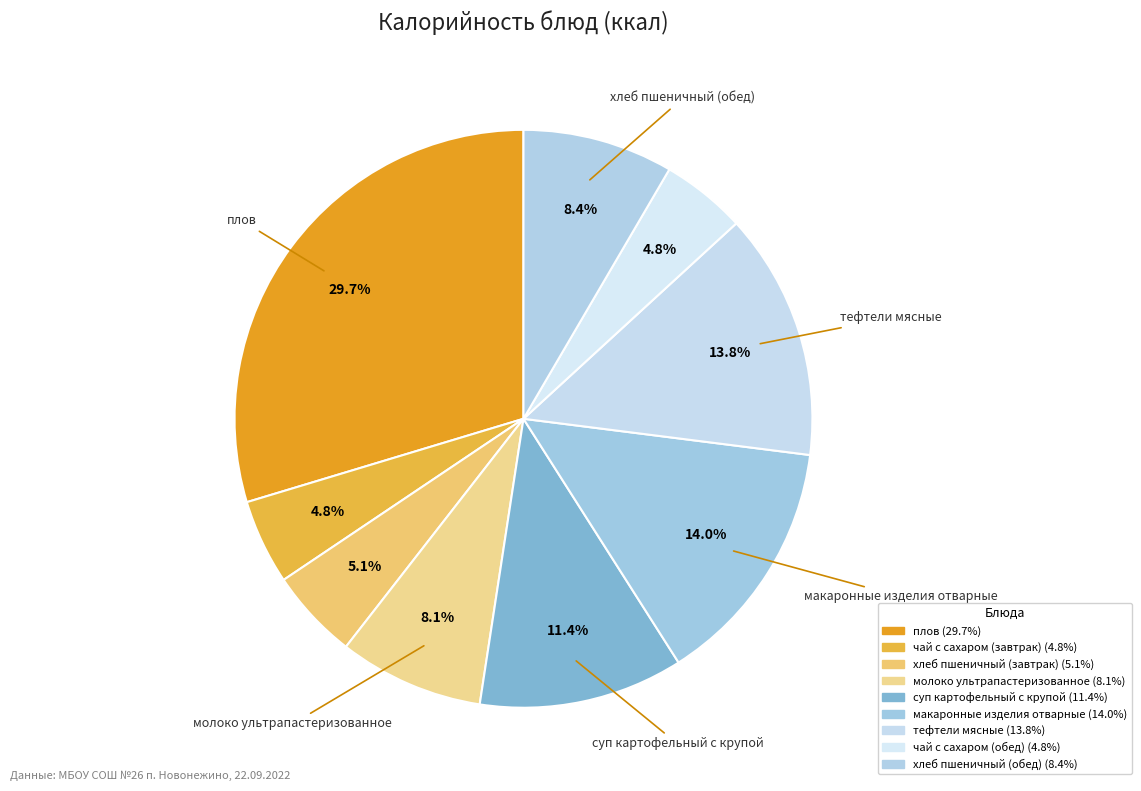

How many segments does this pie chart have?

9